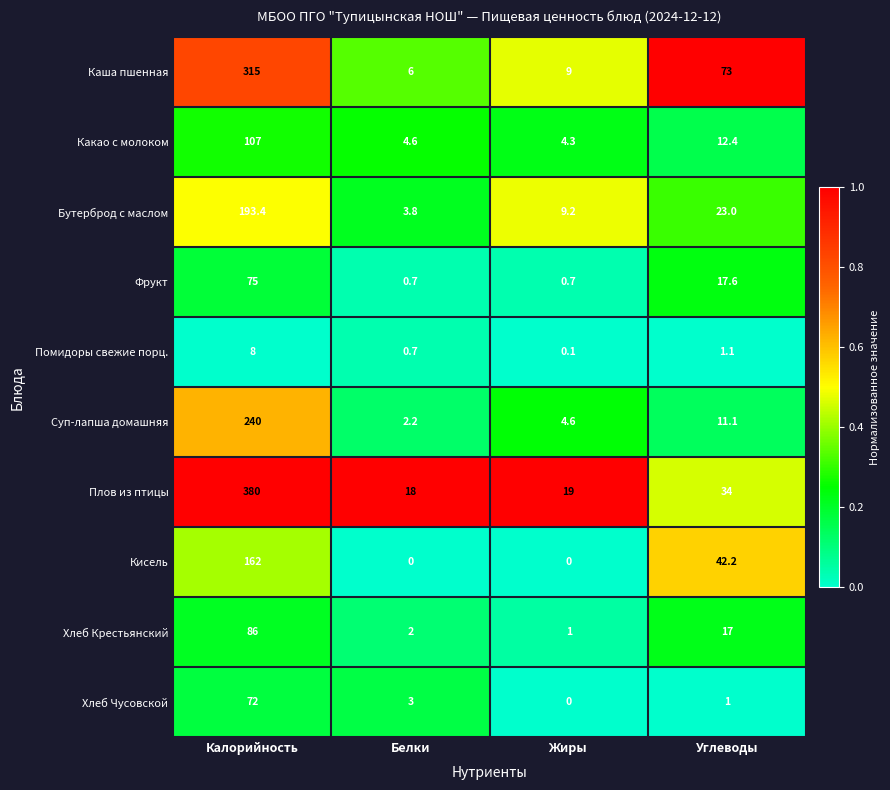

What is the difference between the second highest and second lowest values in the Хлеб Чусовской series?

2.0